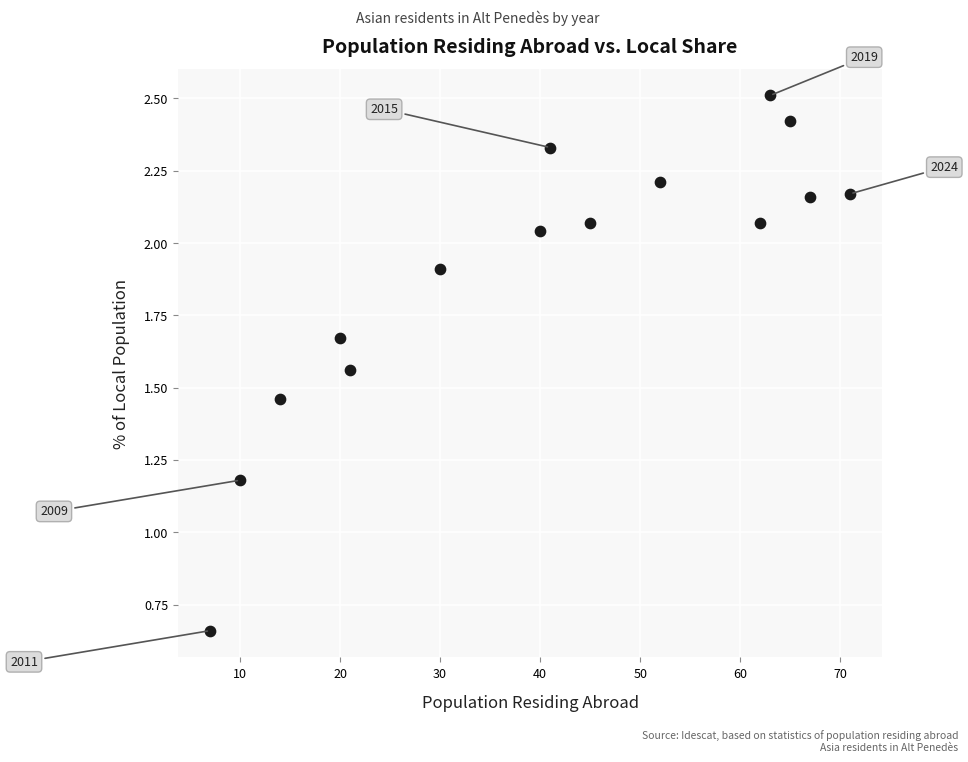

What Y value in the scatter plot is closest to 1?

1.2